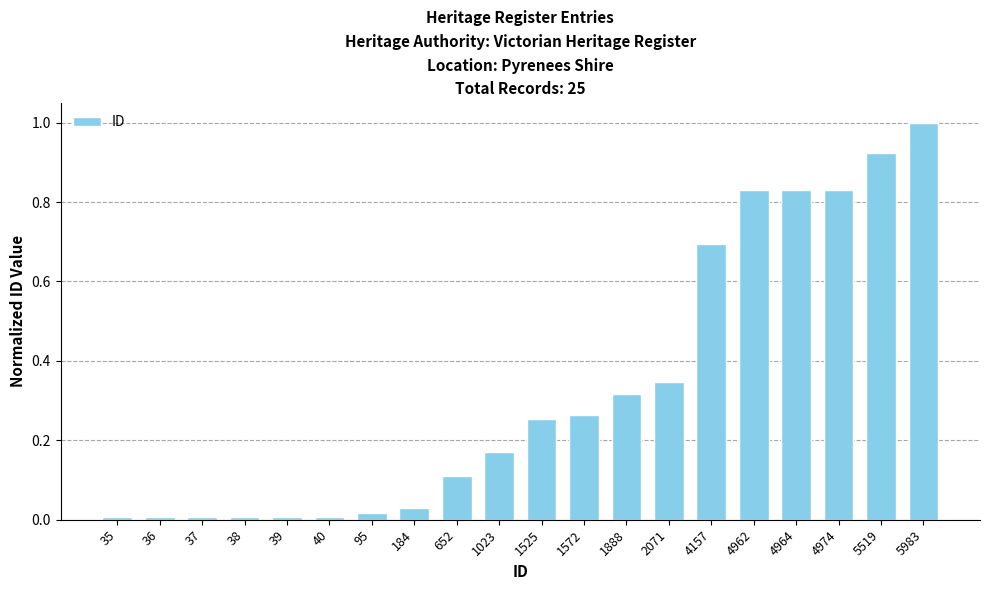

At which category does the chart reach its peak across all series?

5983